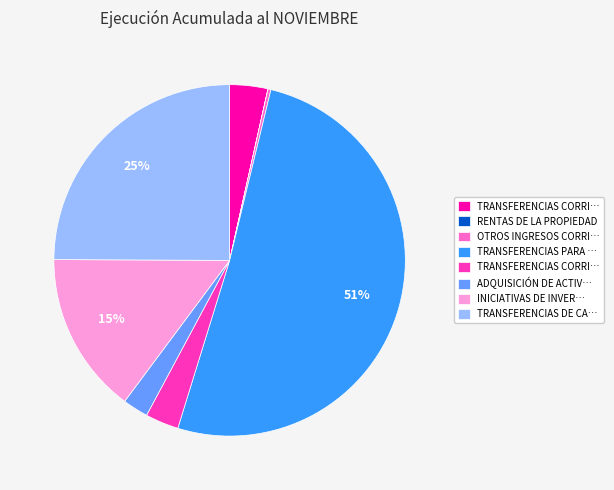

Does any single category account for the majority?

Yes